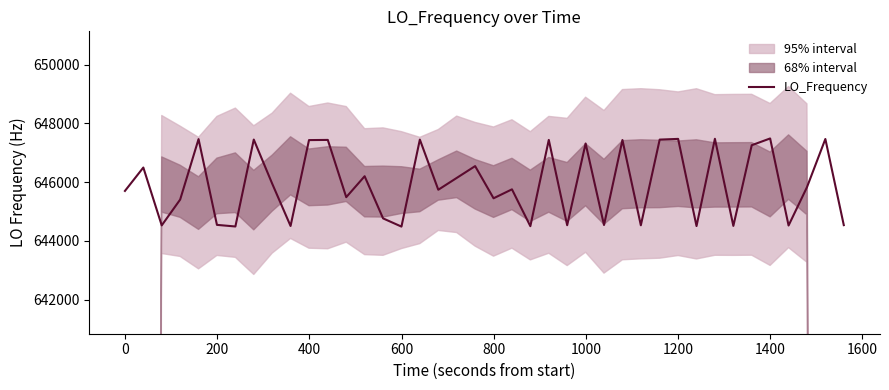

What is the greatest value displayed?

647488.2